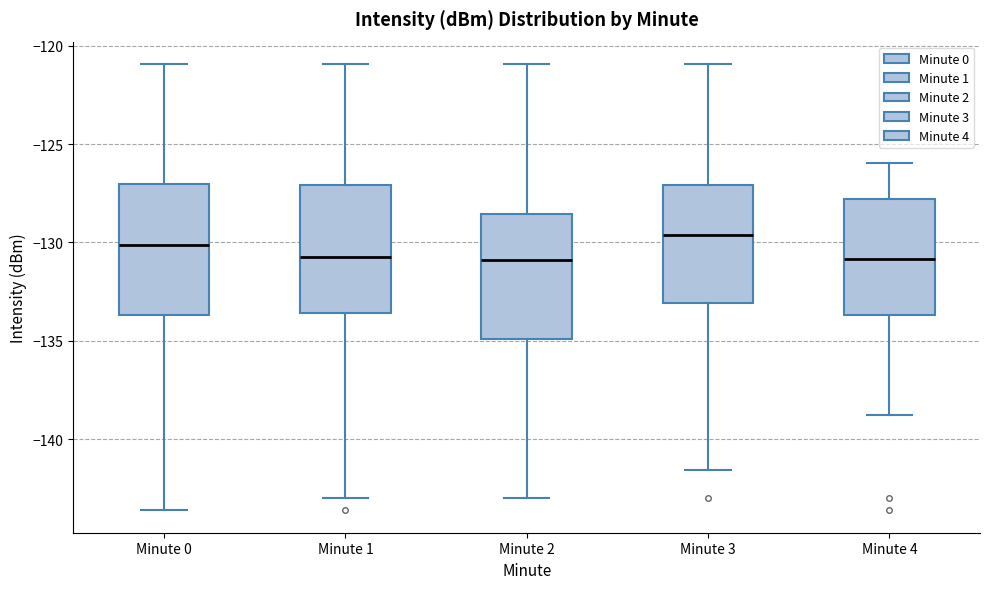

Where does the lower whisker of the box for Minute 4 end on the y-axis? The values are not printed on the chart, so give them approximately, as read against the axis.

-138.5